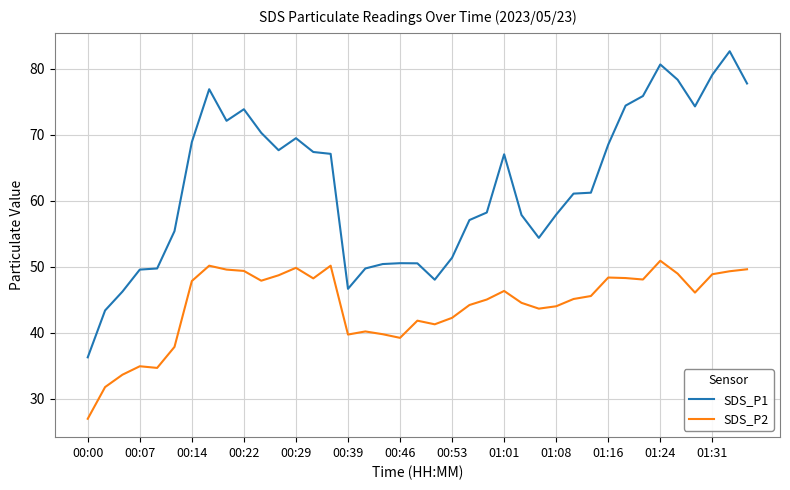

Which series has the largest total across all categories?

SDS_P1